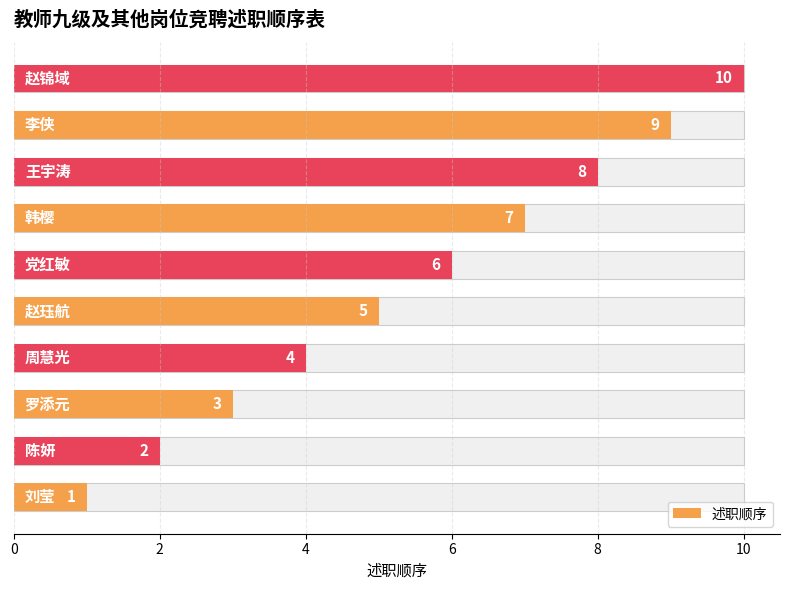

Count the values in the range 3 to 8.

6